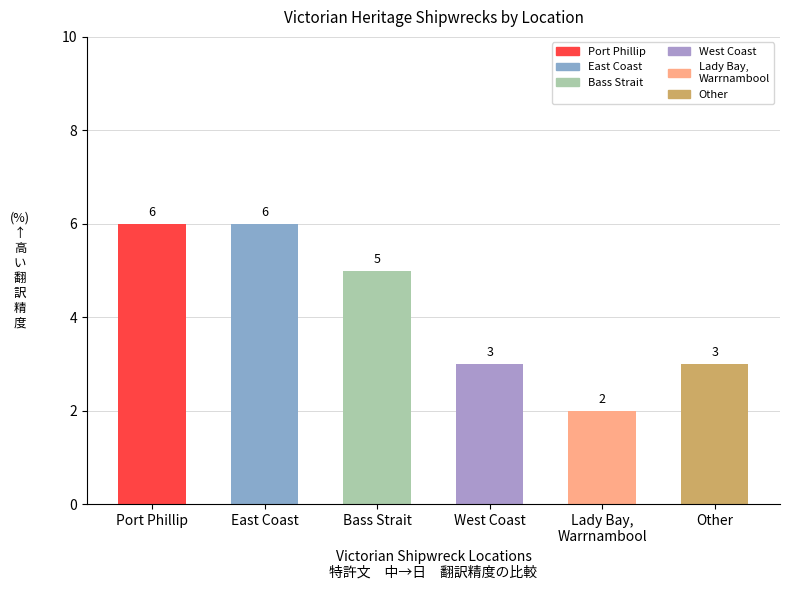

The value at Bass Strait is 7. True or false?

False